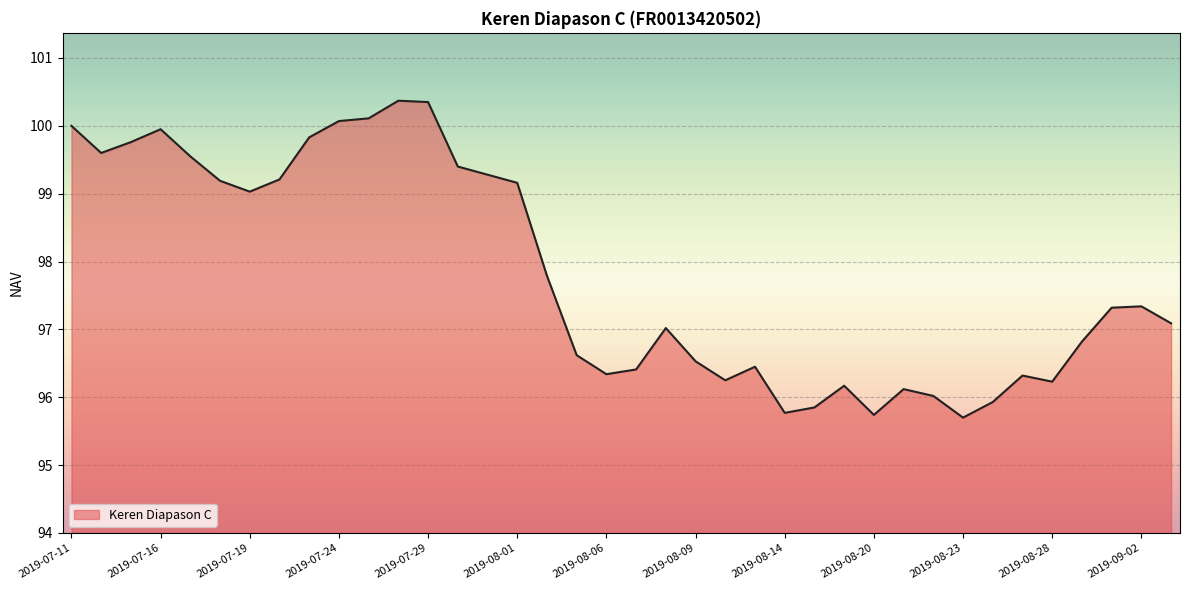

How many series are shown in this chart?

1